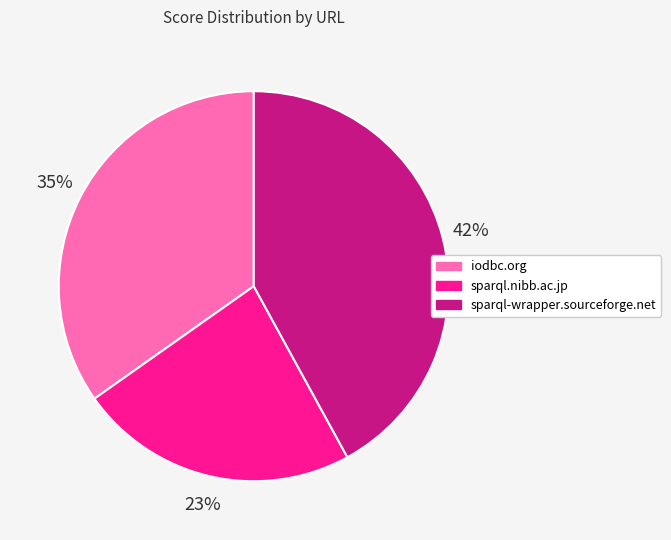

Is there a majority slice in this chart?

No